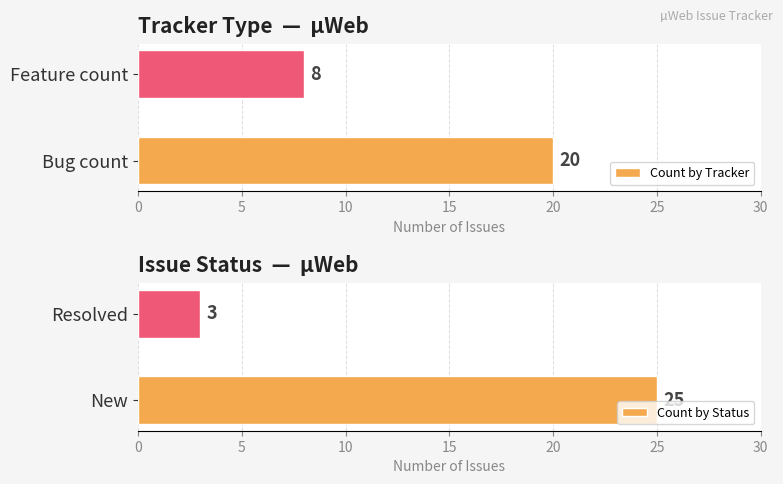

What is the sum of all Count by Tracker values?

28